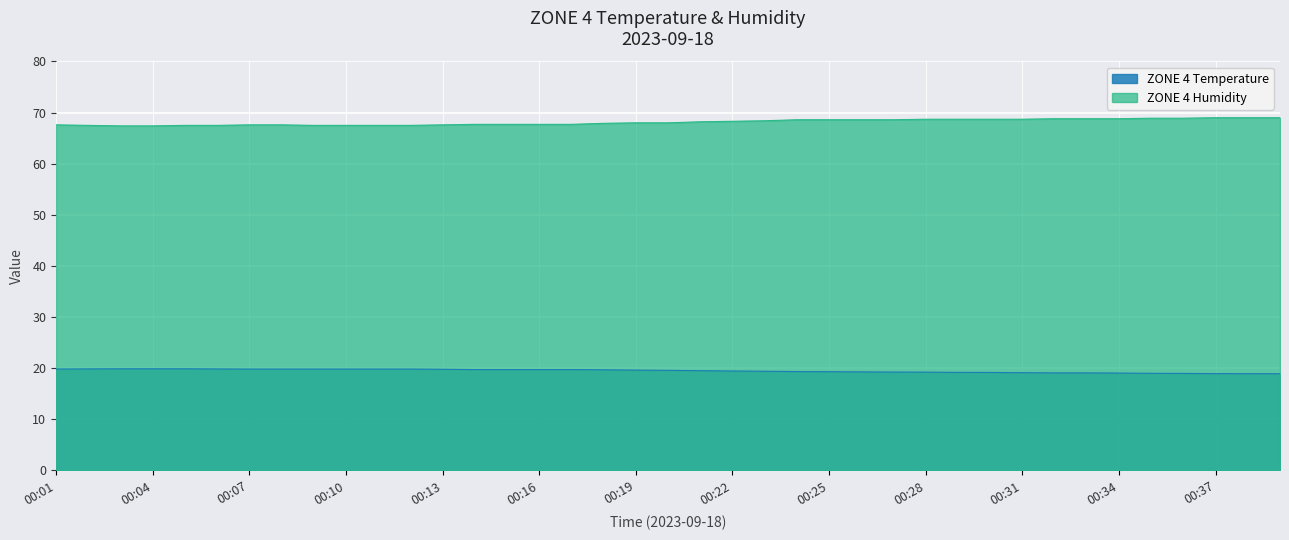

Where is ZONE 4 Humidity nearest to the value 68?

00:19